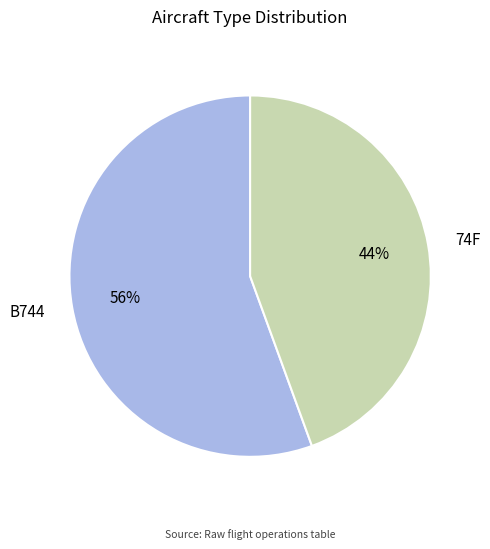

Which category has the smallest portion of the pie?

74F